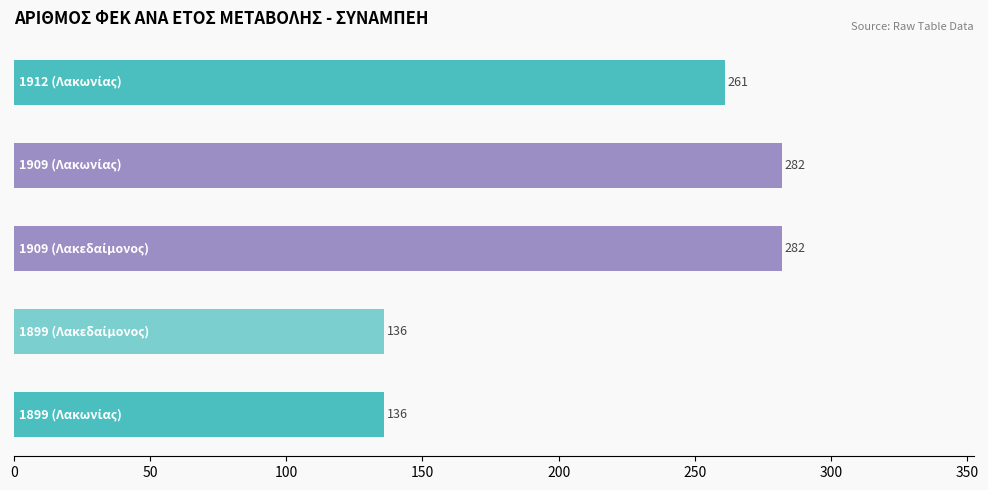

What is the average value?

219